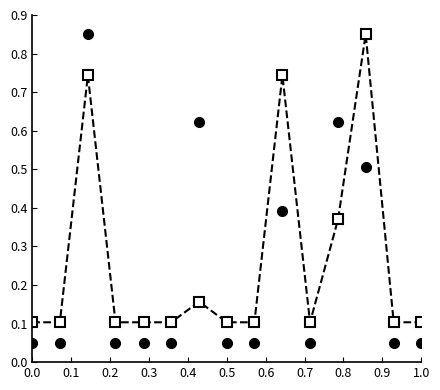

Is this an area chart (filled region under the line)?

No